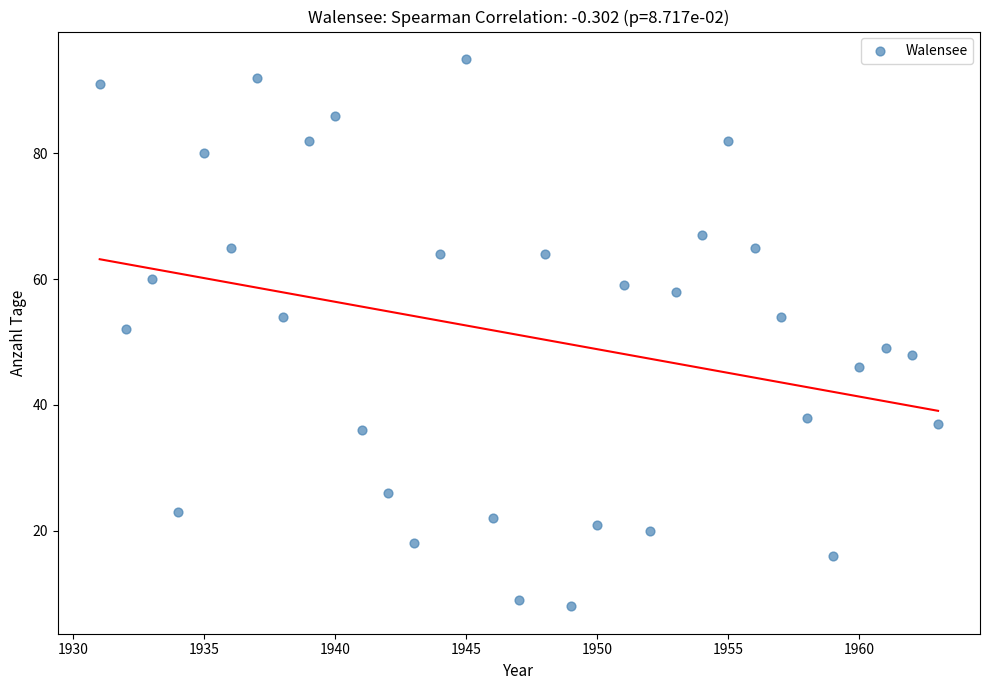

What is the range of Y values (max minus min)?

87